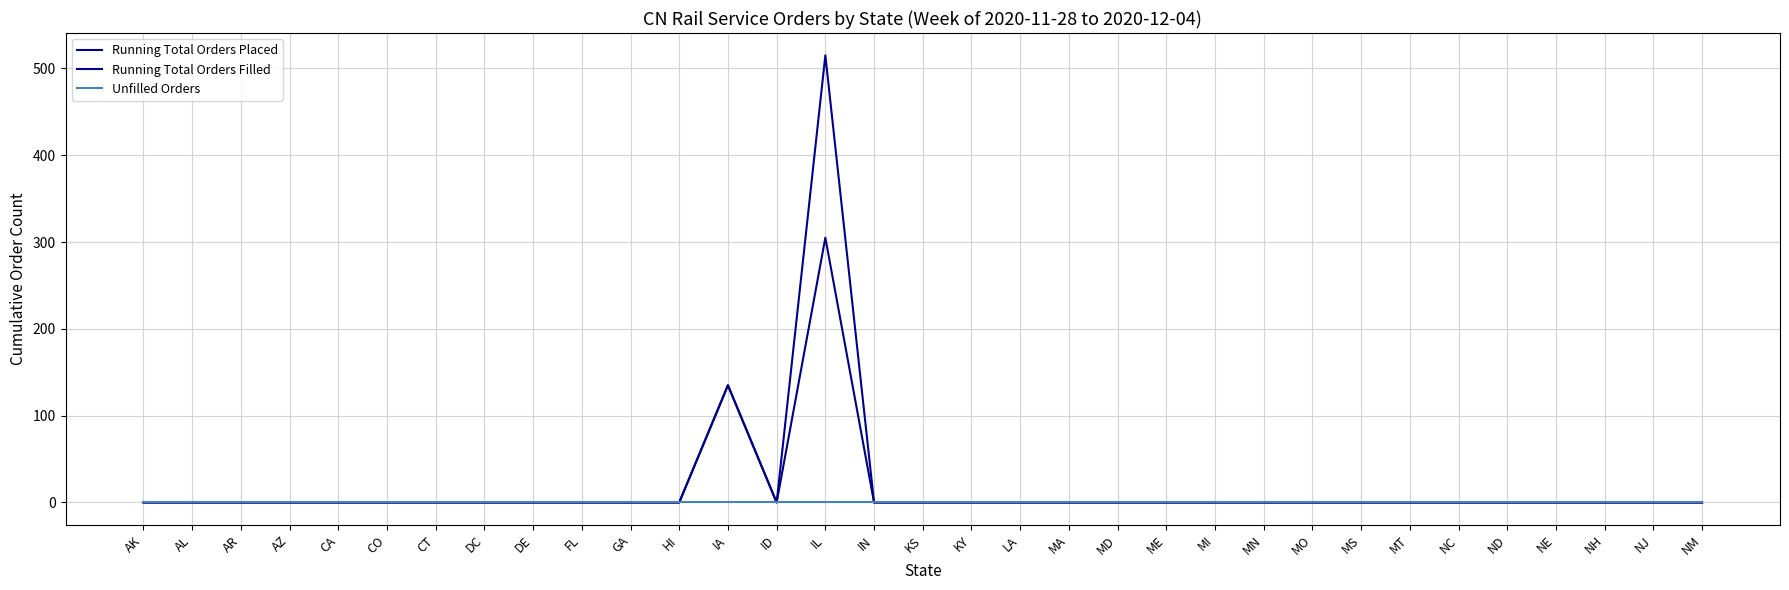

Reading right to left, transcribe all the data shown in this chart.

Running Total Orders Placed: NM=0	NJ=0	NH=0	NE=0	ND=0	NC=0	MT=0	MS=0	MO=0	MN=0	MI=0	ME=0	MD=0	MA=0	LA=0	KY=0	KS=0	IN=0	IL=515	ID=0	IA=135	HI=0	GA=0	FL=0	DE=0	DC=0	CT=0	CO=0	CA=0	AZ=0	AR=0	AL=0	AK=0
Running Total Orders Filled: NM=0	NJ=0	NH=0	NE=0	ND=0	NC=0	MT=0	MS=0	MO=0	MN=0	MI=0	ME=0	MD=0	MA=0	LA=0	KY=0	KS=0	IN=0	IL=305	ID=0	IA=135	HI=0	GA=0	FL=0	DE=0	DC=0	CT=0	CO=0	CA=0	AZ=0	AR=0	AL=0	AK=0
Unfilled Orders: NM=0	NJ=0	NH=0	NE=0	ND=0	NC=0	MT=0	MS=0	MO=0	MN=0	MI=0	ME=0	MD=0	MA=0	LA=0	KY=0	KS=0	IN=0	IL=0	ID=0	IA=0	HI=0	GA=0	FL=0	DE=0	DC=0	CT=0	CO=0	CA=0	AZ=0	AR=0	AL=0	AK=0